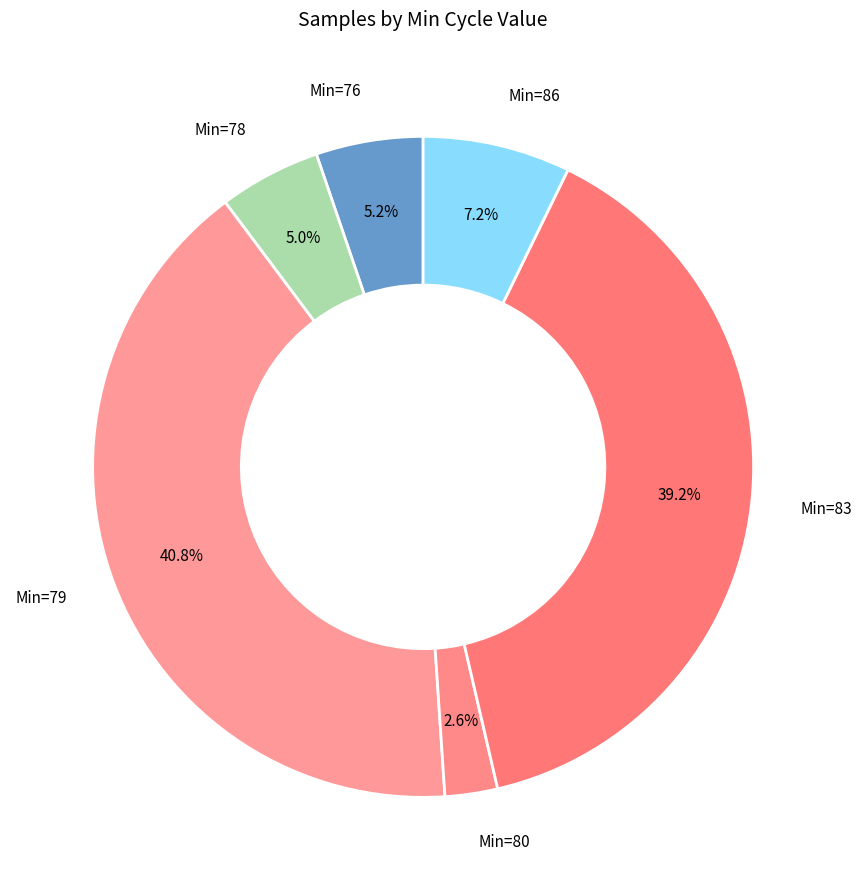

Which has a higher value, Min=86 or Min=80?

Min=86